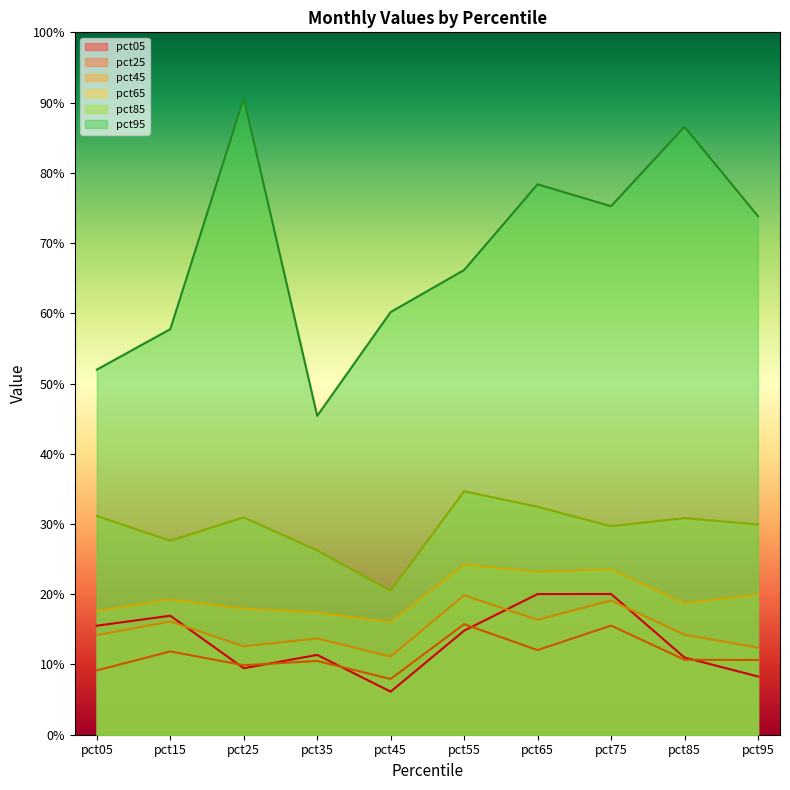

What is the sum of the pct45 values at pct95 and pct65?

0.3